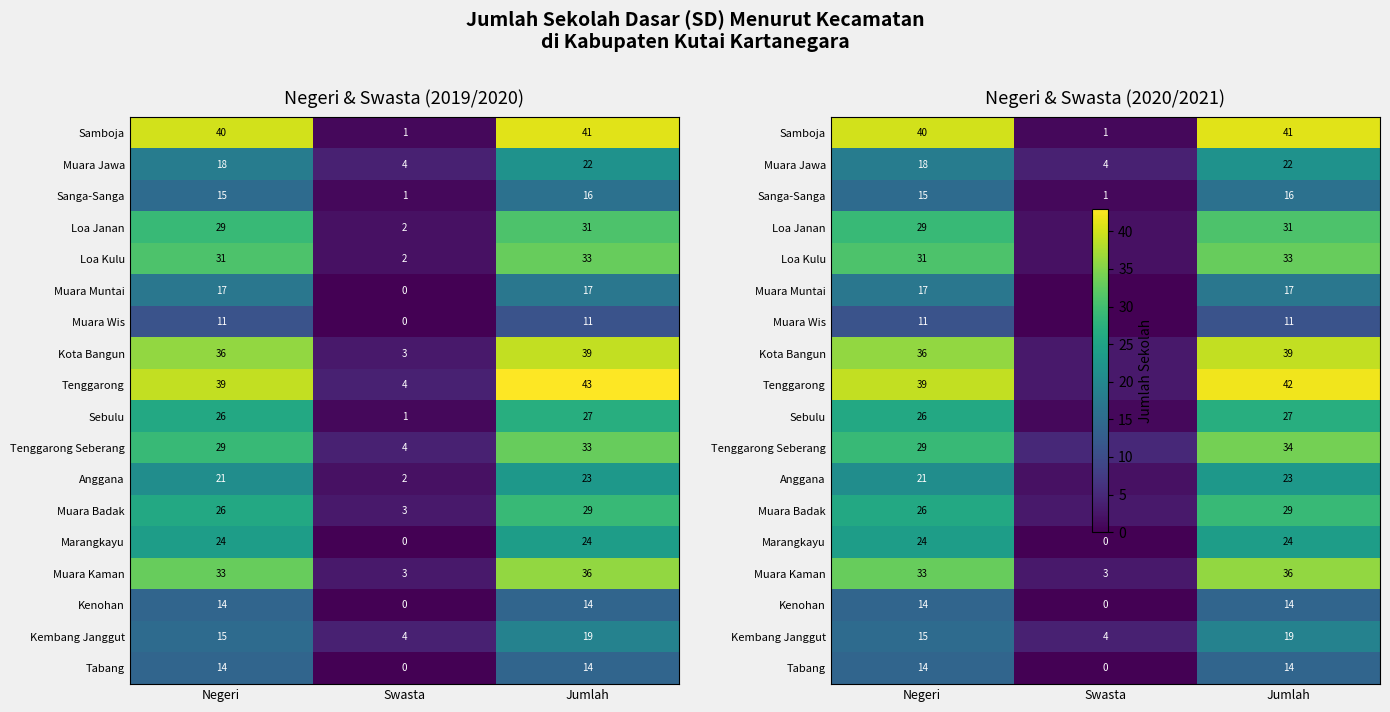

What is the average value of the Muara Wis series?

7